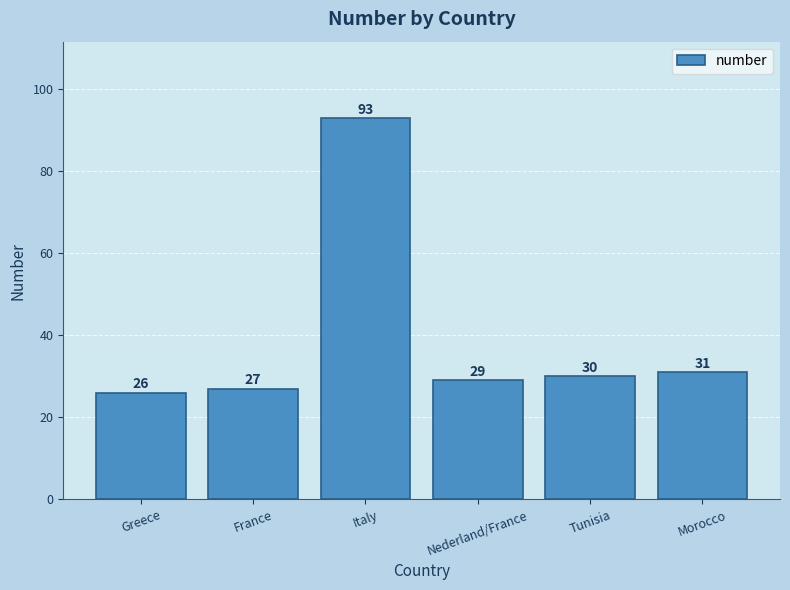

Which has a higher value, Italy or Tunisia?

Italy